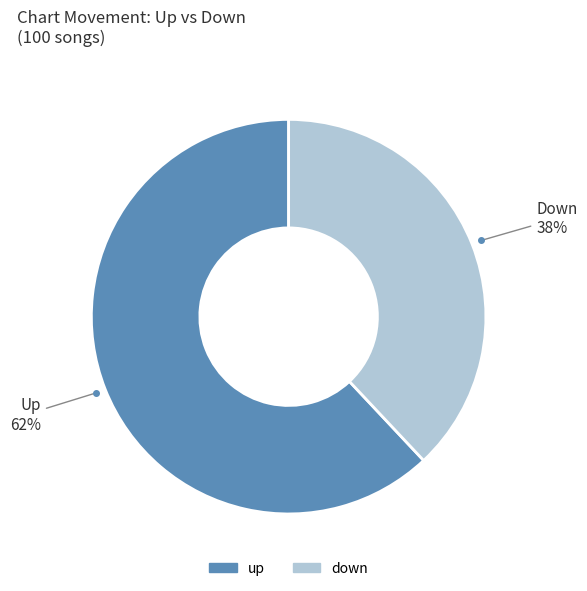

To the nearest percent, what is the combined percentage of down and up?

100%